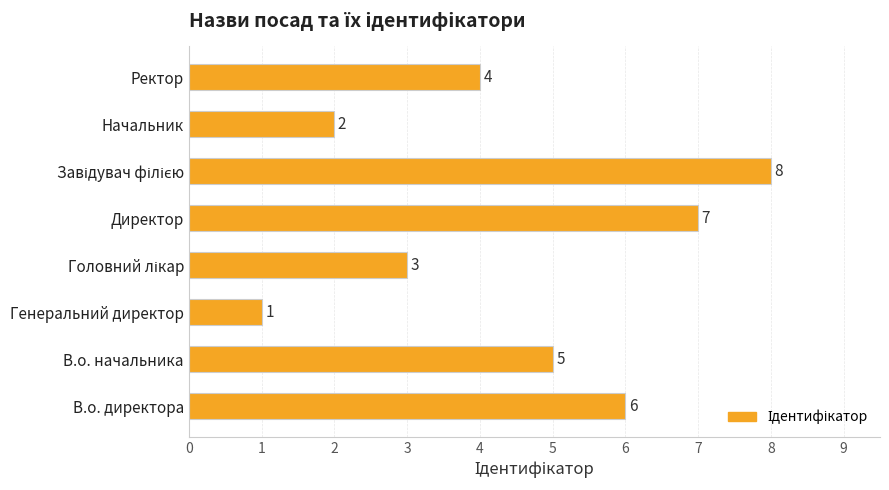

Which category has the lowest value across all series?

Генеральний директор